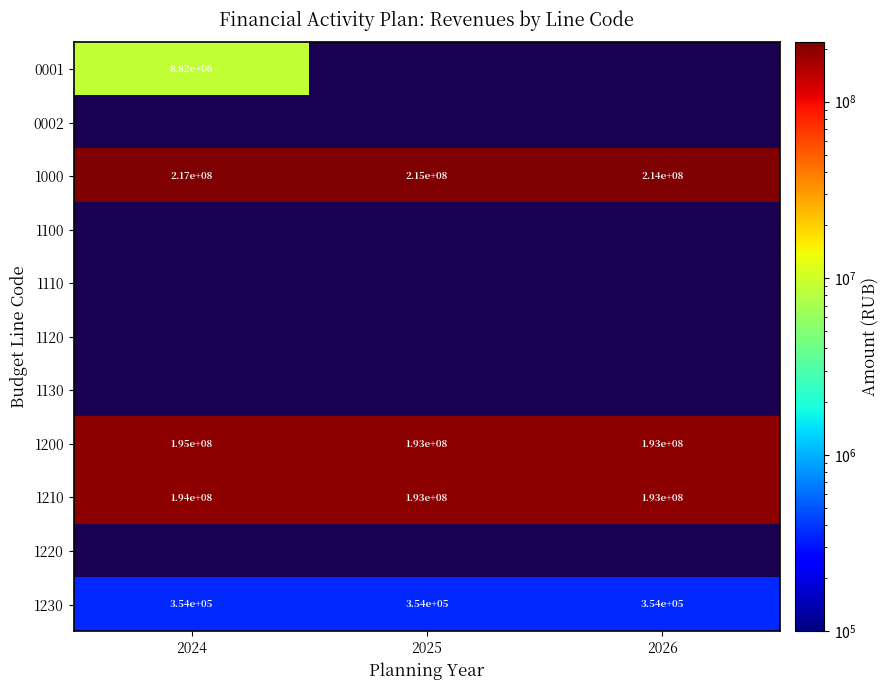

What is the sum of all 1230 values?

1061100.0